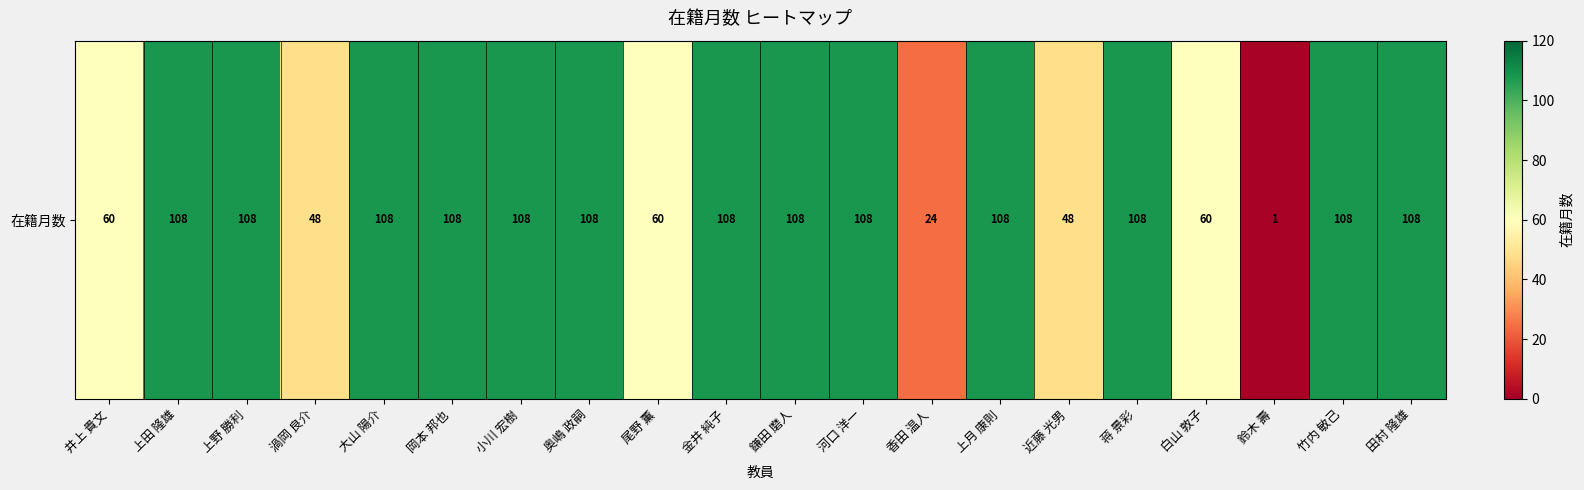

What is the sum of all values?

1705